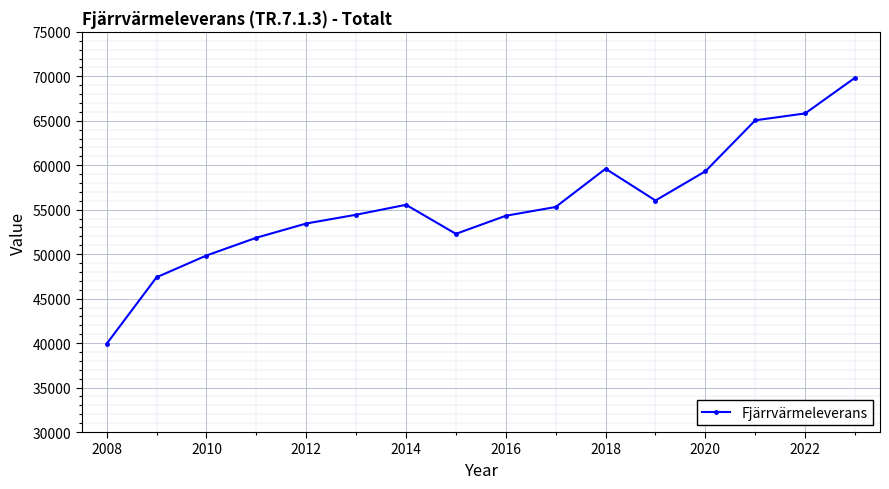

What is the value of the 1st point from the left?

39920